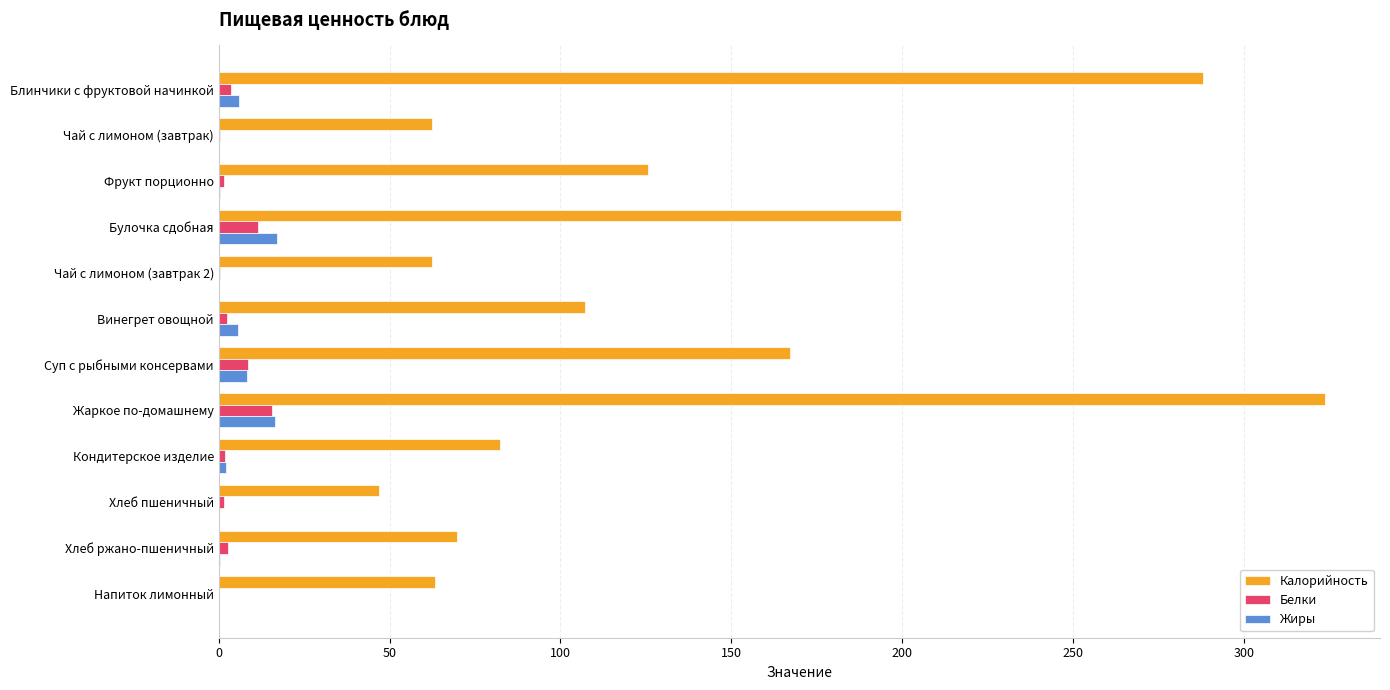

What is the maximum value shown in the chart?

323.6